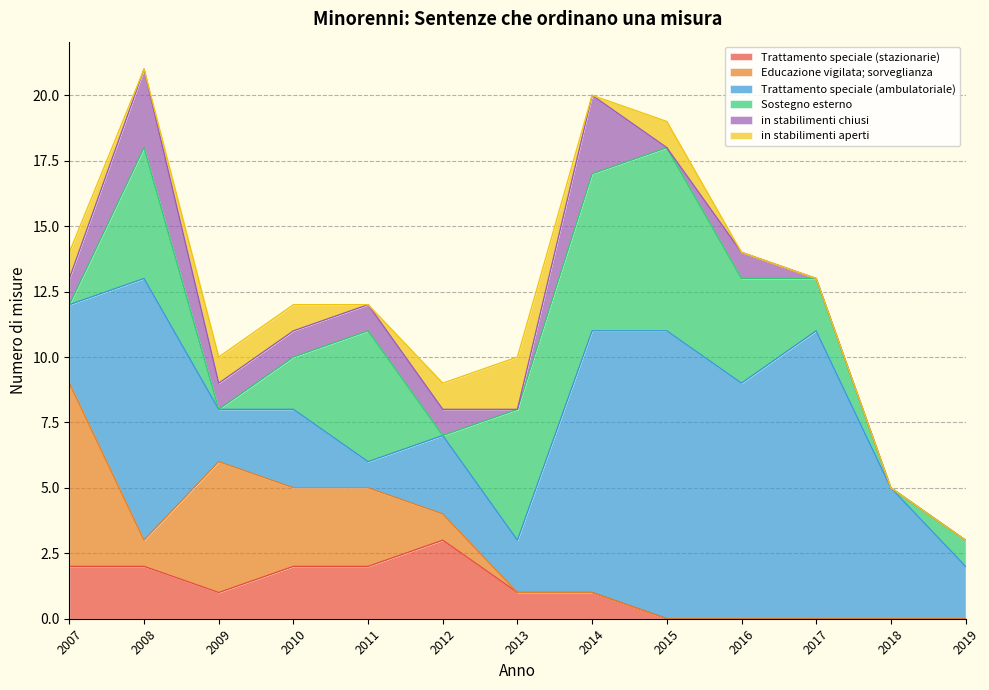

Where is the first local minimum for Trattamento speciale (stazionarie)?

2009